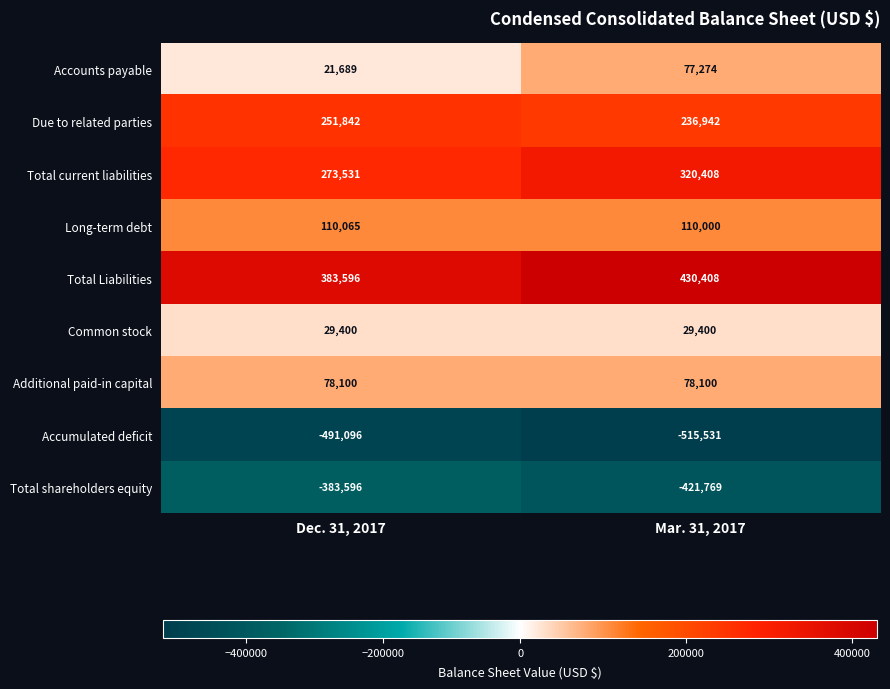

Is it true that Common stock equals 18627 at Dec. 31, 2017?

False